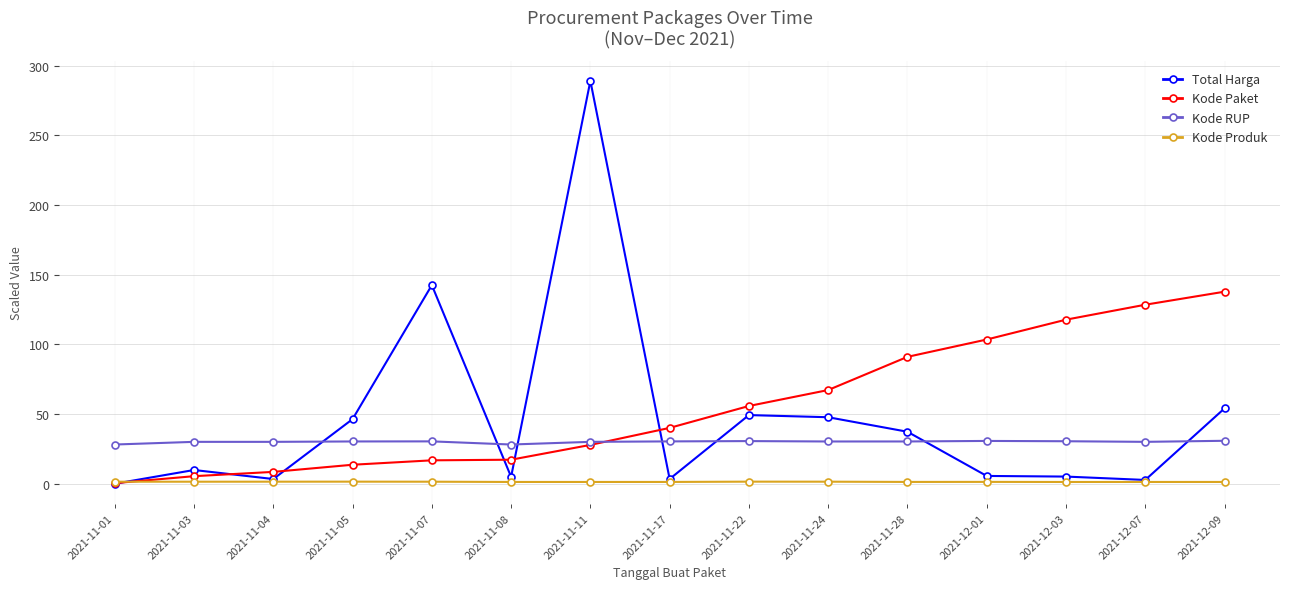

Is the value of Total Harga at 2021-12-03 greater than the value of Kode RUP at 2021-12-07?

No